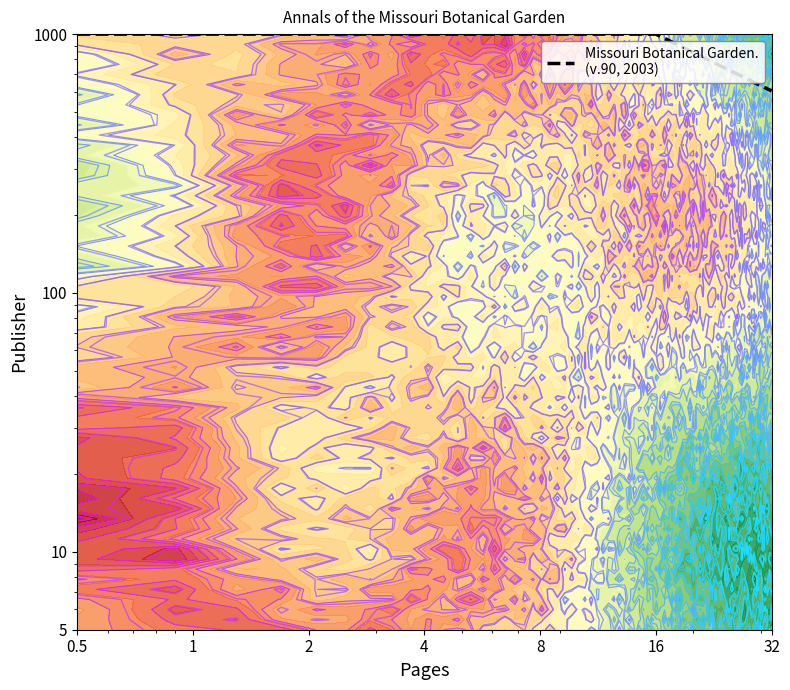

What is the approximate value at 16?

1000